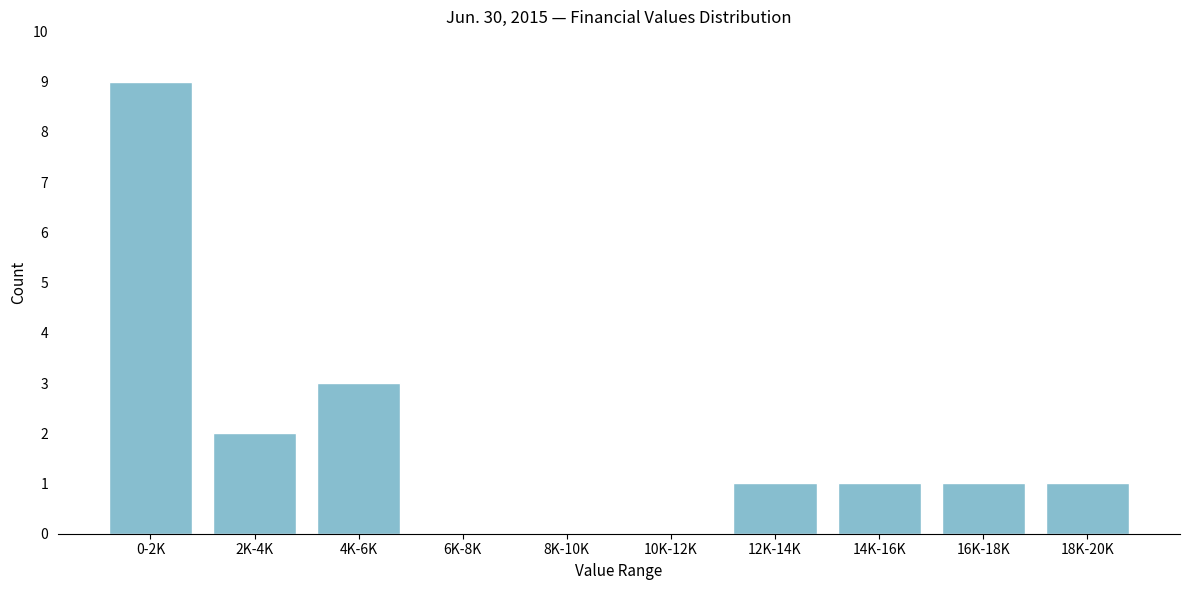

Reading right to left, what are all the values shown in this chart?

18K-20K=1	16K-18K=1	14K-16K=1	12K-14K=1	10K-12K=0	8K-10K=0	6K-8K=0	4K-6K=3	2K-4K=2	0-2K=9